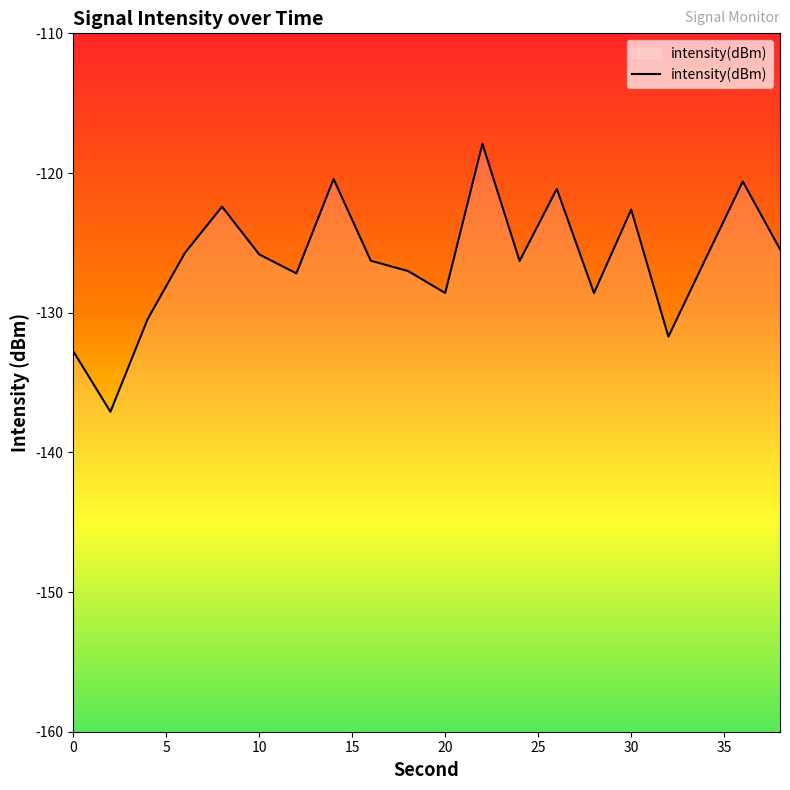

Is it true that the value at 20 is -128.6?

True